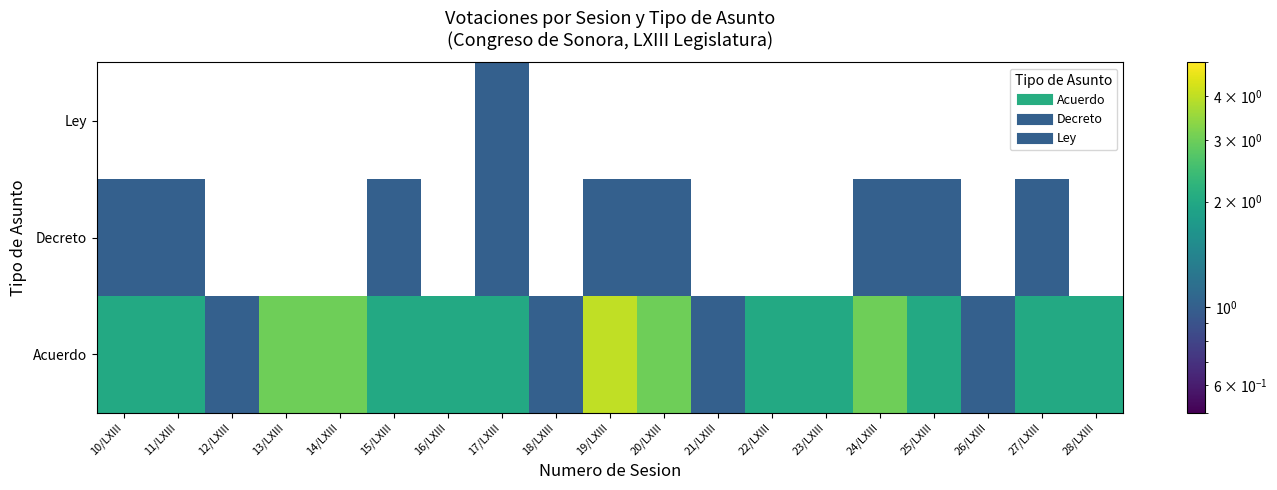

At 17/LXIII, list the series in order from largest to smallest.

Acuerdo, Decreto, Ley